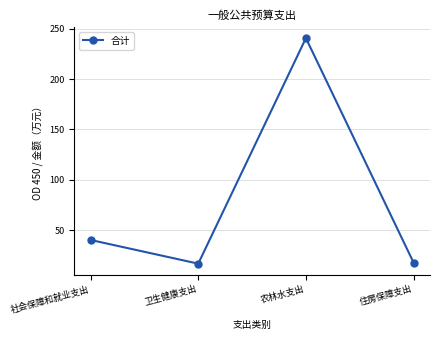

At which label does the data first exceed 40?

社会保障和就业支出